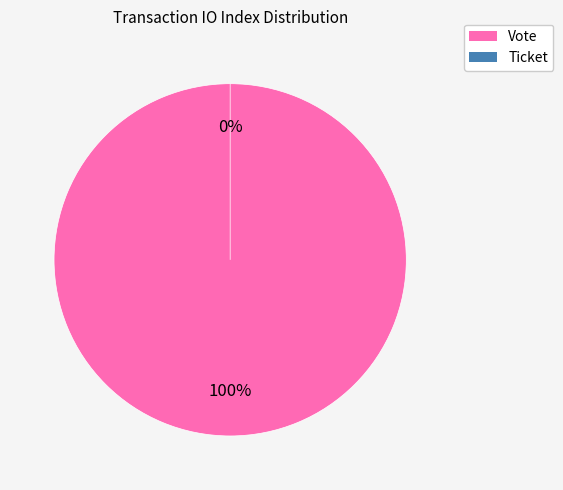

What is the change in value from Vote to Ticket?

-1